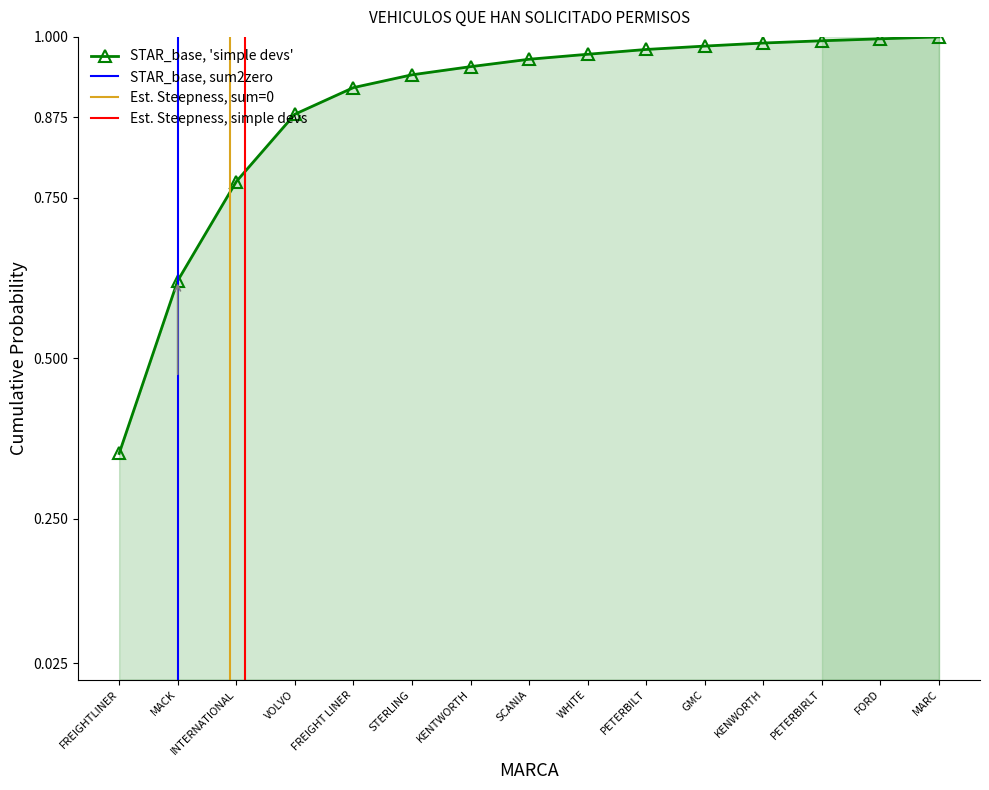

At which category does the chart reach its minimum across all series?

FREIGHTLINER